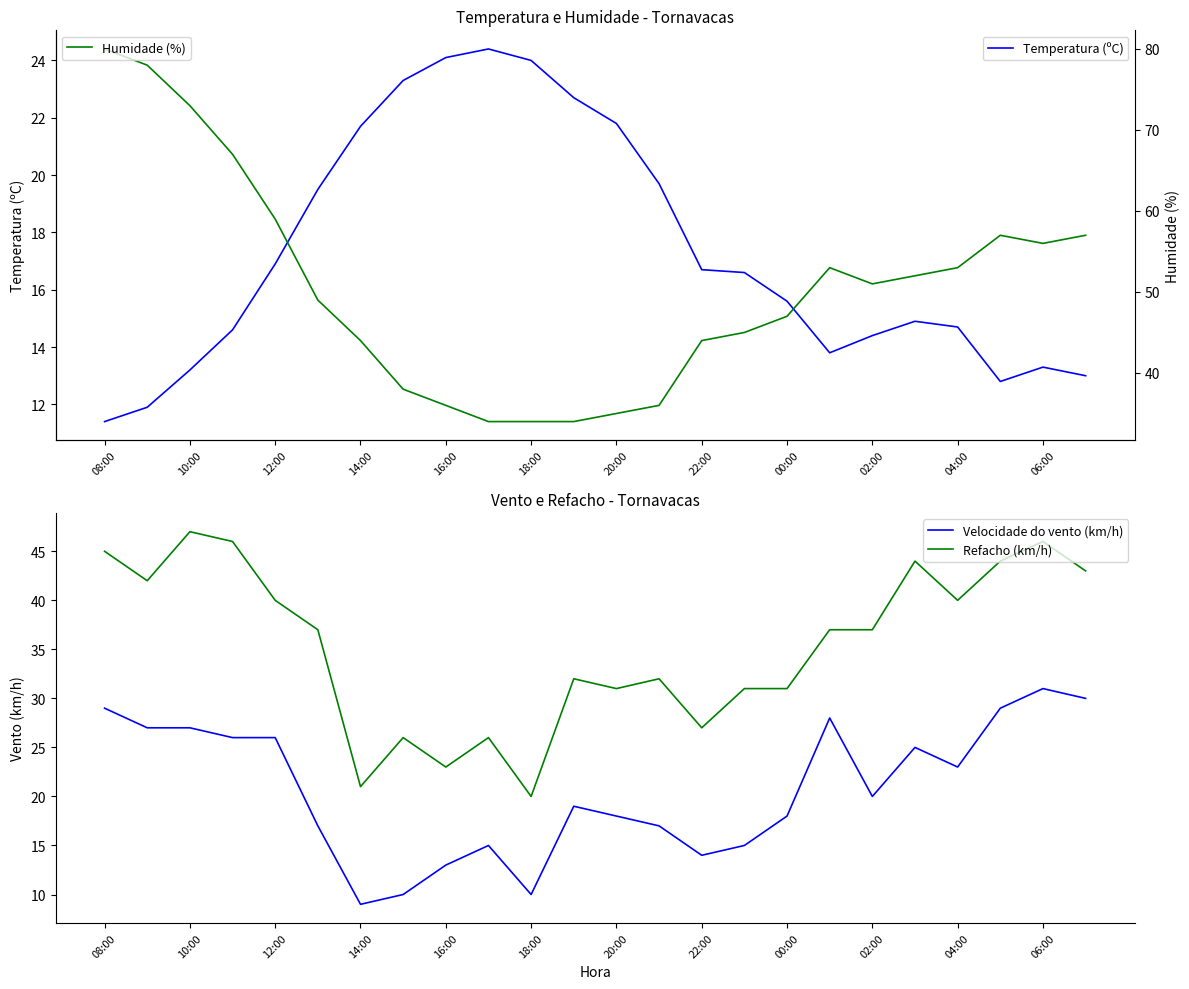

At which label does Refacho (km/h) reach its minimum?

18:00